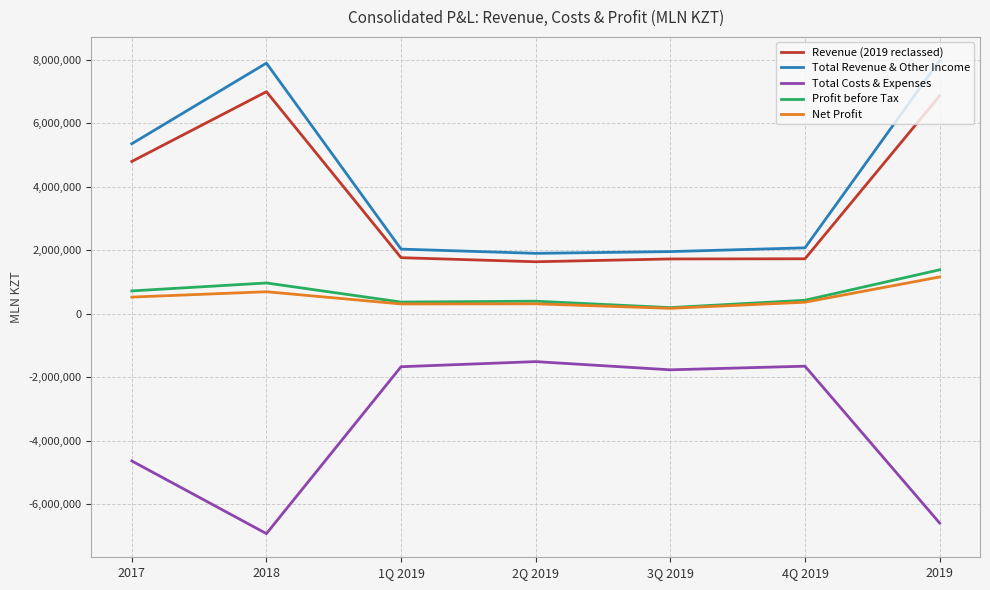

What is the approximate value of Profit before Tax at 2018?

969318.3